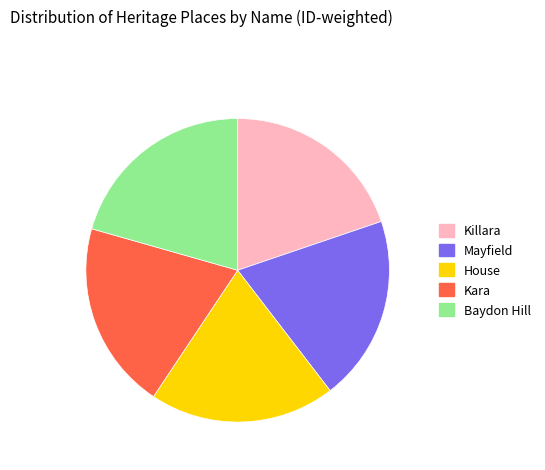

Does House represent more than half of the total?

No